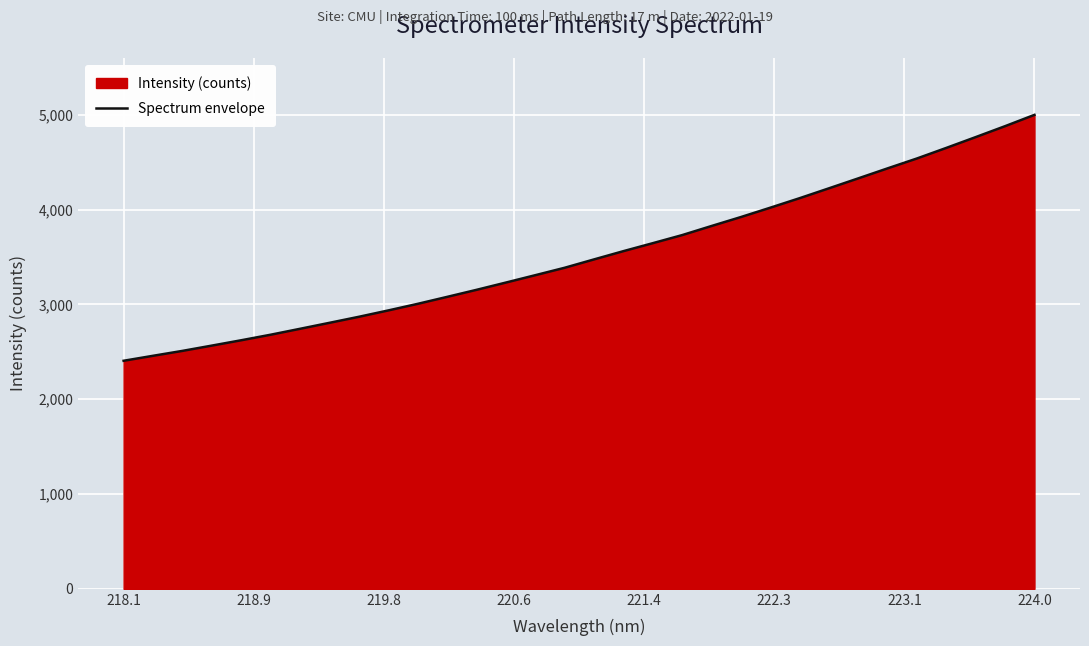

The chart shows a value of 2406.1 at 218.1. True or false?

True